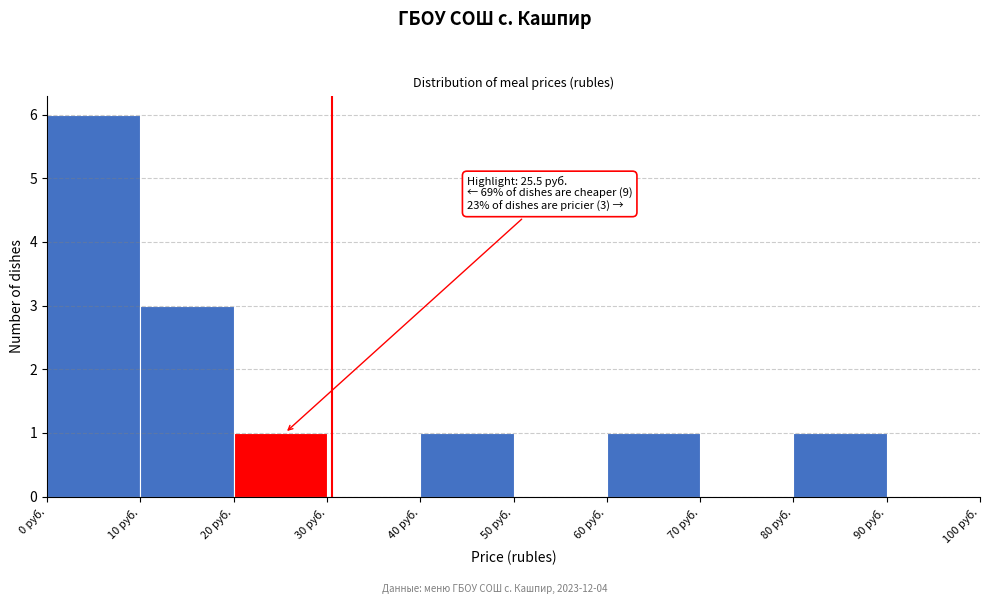

Which range on the x-axis has the tallest bar?

0 to 10